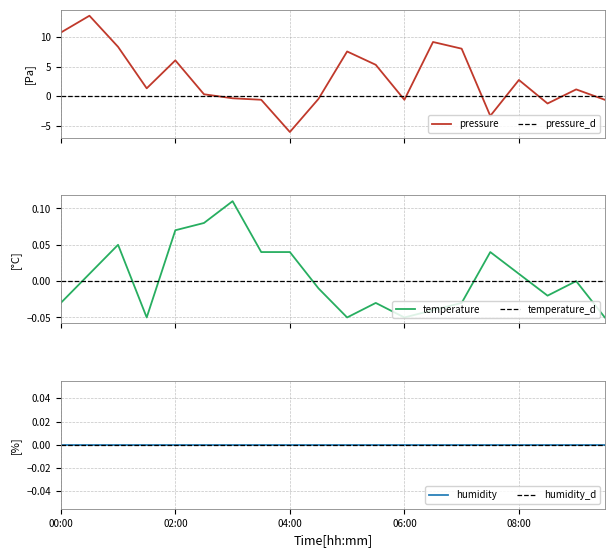

Which series changed the most between 02:00 and 03:30?

pressure